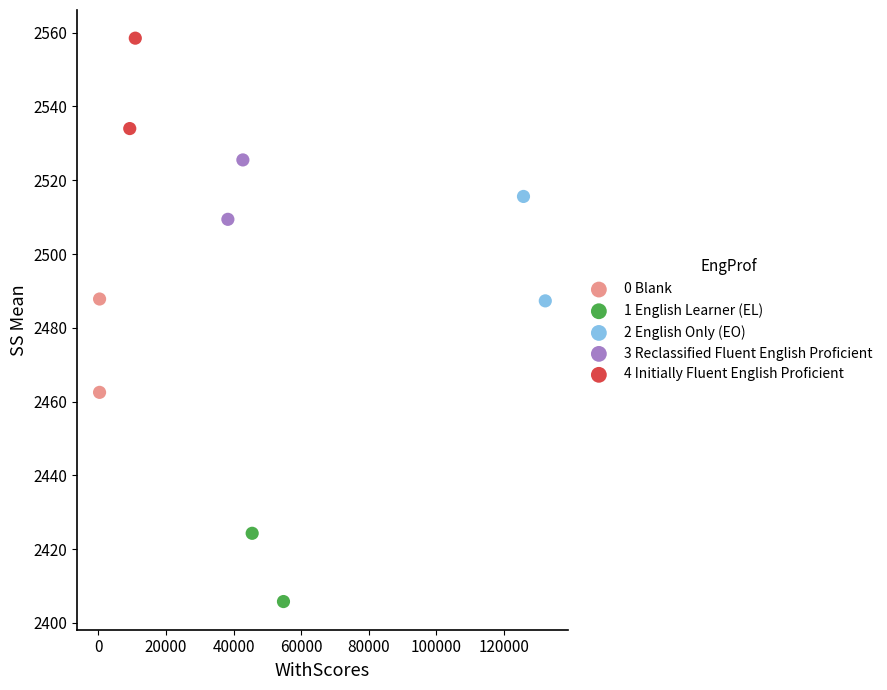

Which series contains the highest Y value?

4 Initially Fluent English Proficient